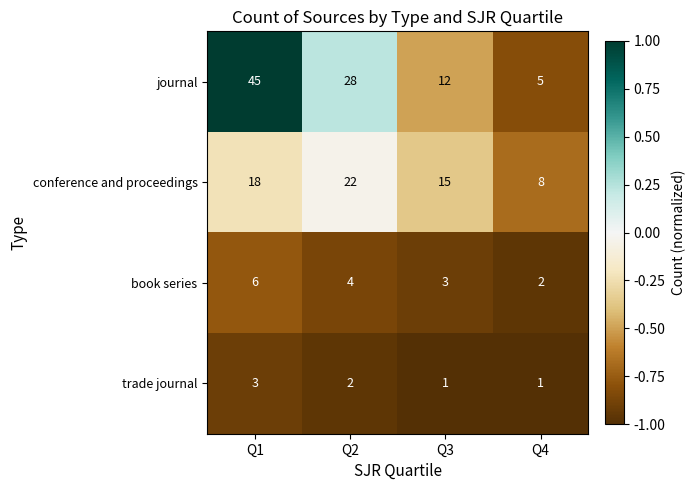

Rank the series by their maximum value, from lowest to highest.

trade journal, book series, conference and proceedings, journal